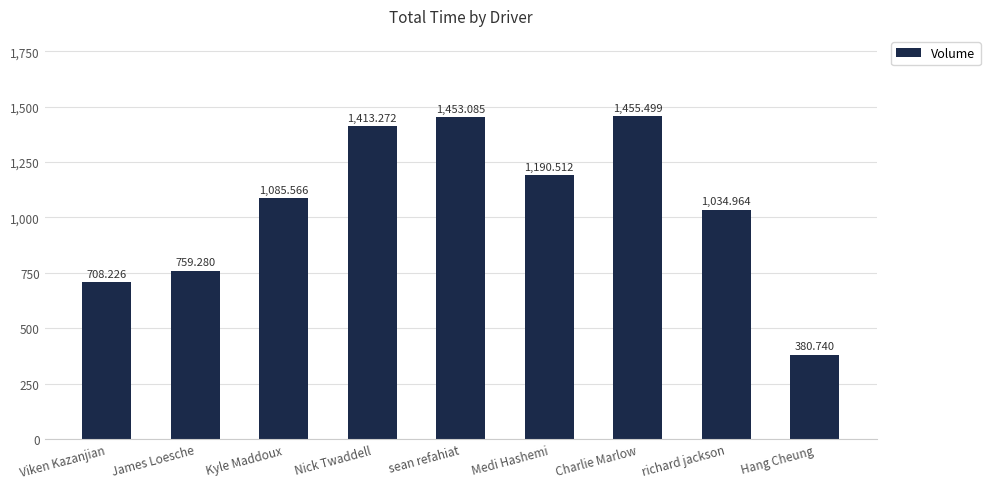

What is the difference between the second highest and second lowest values?

744.9